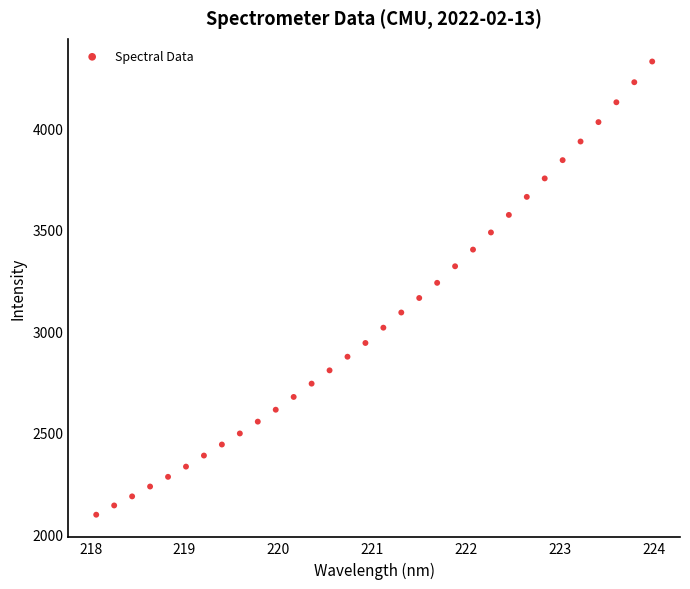

What is the range of Y values (max minus min)?

2234.9